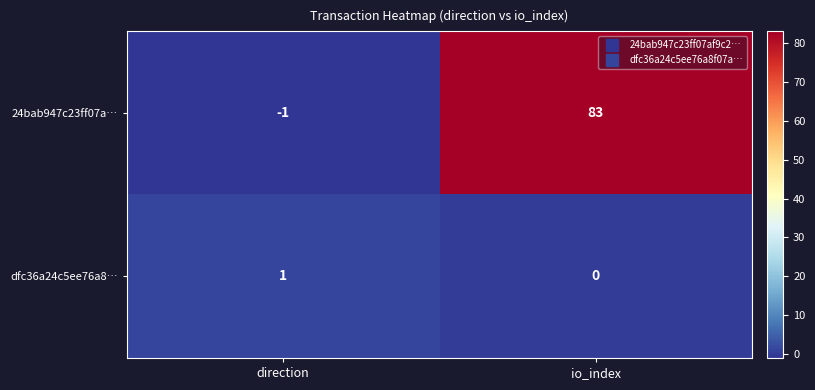

At which label is dfc36a24c5ee76a8… closest to 0?

io_index